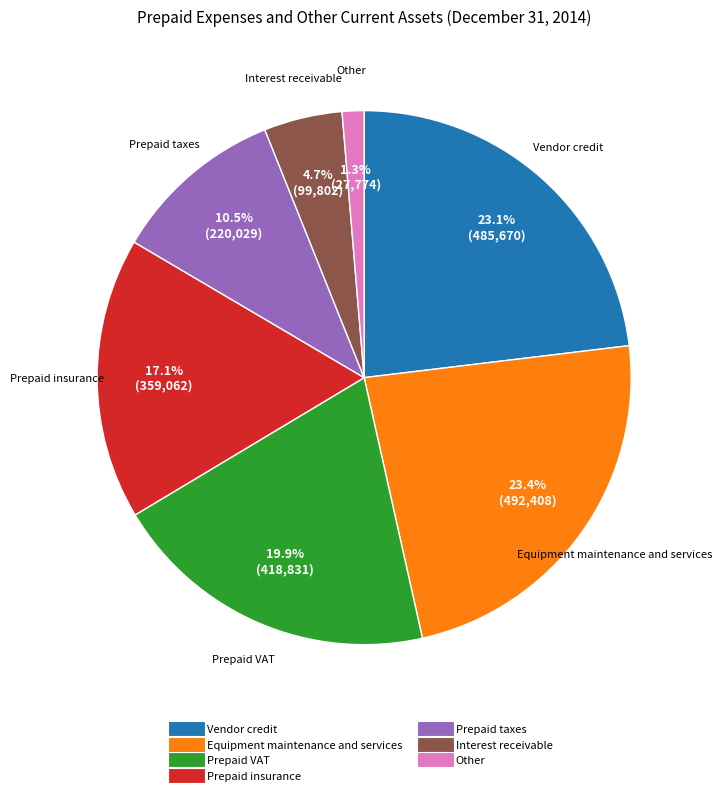

What is the smallest slice in the pie chart?

Other